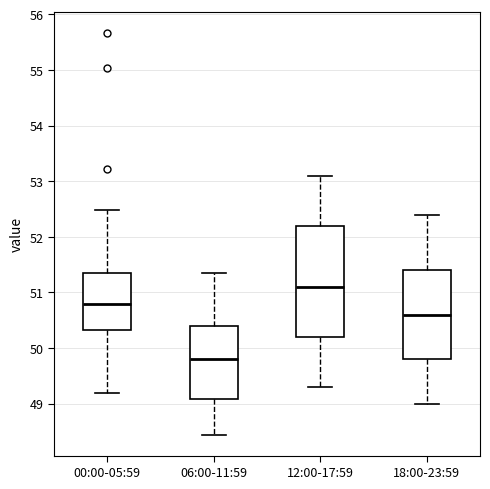

Which box is the tallest, from its lower edge to its upper edge?

12:00-17:59